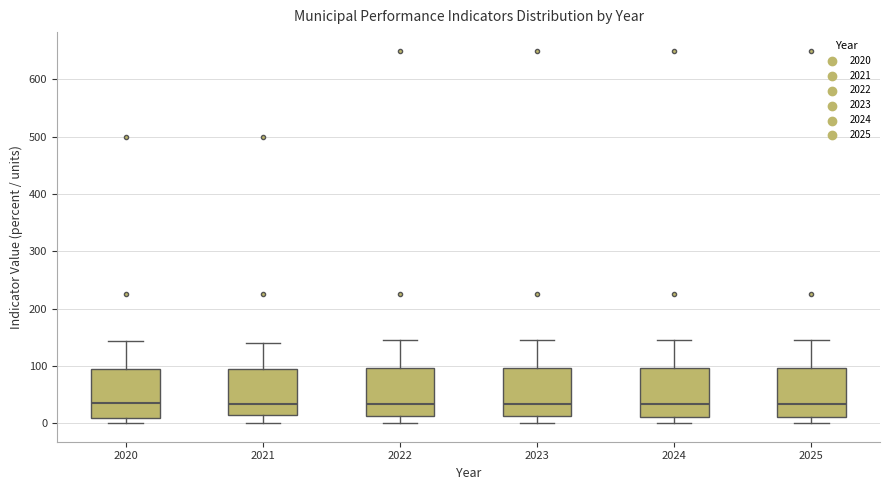

Reading left to right, transcribe this box plot: for each box, give where its median line is, the range the box spans, and where its two whiskers end, as read against the y-axis. The values are not printed on the chart, so give them approximately, as read against the axis.

2020: median 40, box 10 to 90, whiskers 0 to 140
2021: median 30, box 10 to 90, whiskers 0 to 140
2022: median 30, box 10 to 100, whiskers 0 to 140
2023: median 30, box 10 to 100, whiskers 0 to 140
2024: median 30, box 10 to 100, whiskers 0 to 140
2025: median 30, box 10 to 100, whiskers 0 to 140